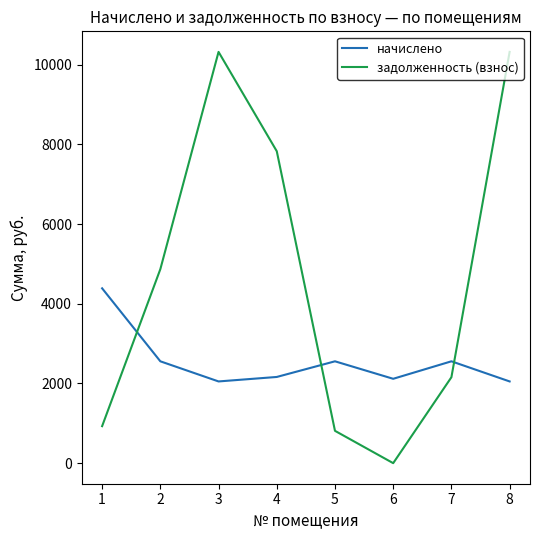

What is the difference between the maximum and minimum values in the начислено series?

2337.2